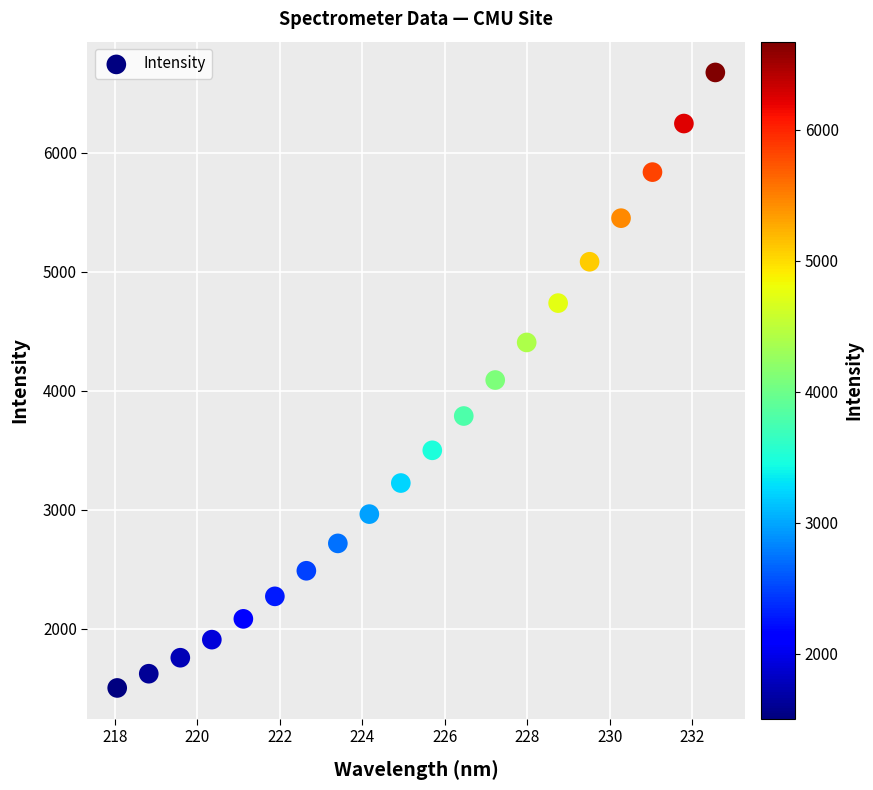

What is the range of Y values (max minus min)?

5169.8